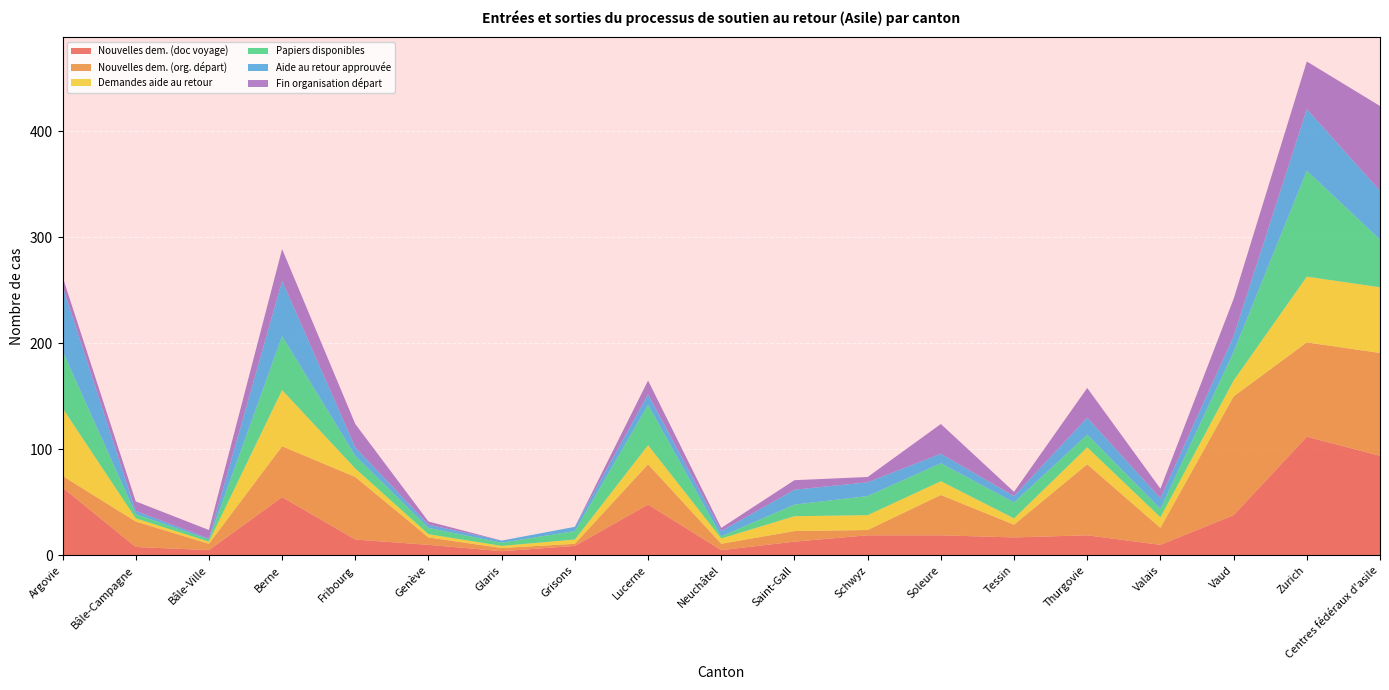

Reading left to right, extract all data points from this chart.

Nouvelles dem. (doc voyage): Argovie=64	Bâle-Campagne=8	Bâle-Ville=5	Berne=55	Fribourg=15	Genève=10	Glaris=4	Grisons=9	Lucerne=48	Neuchâtel=5	Saint-Gall=13	Schwyz=19	Soleure=19	Tessin=17	Thurgovie=19	Valais=10	Vaud=38	Zurich=112	Centres fédéraux d'asile=94
Nouvelles dem. (org. départ): Argovie=11	Bâle-Campagne=24	Bâle-Ville=6	Berne=48	Fribourg=59	Genève=7	Glaris=3	Grisons=2	Lucerne=38	Neuchâtel=6	Saint-Gall=10	Schwyz=5	Soleure=38	Tessin=12	Thurgovie=67	Valais=16	Vaud=112	Zurich=89	Centres fédéraux d'asile=97
Demandes aide au retour: Argovie=64	Bâle-Campagne=3	Bâle-Ville=2	Berne=53	Fribourg=8	Genève=3	Glaris=2	Grisons=4	Lucerne=18	Neuchâtel=5	Saint-Gall=14	Schwyz=14	Soleure=13	Tessin=6	Thurgovie=16	Valais=10	Vaud=15	Zurich=62	Centres fédéraux d'asile=62
Papiers disponibles: Argovie=54	Bâle-Campagne=4	Bâle-Ville=2	Berne=51	Fribourg=12	Genève=6	Glaris=3	Grisons=8	Lucerne=38	Neuchâtel=2	Saint-Gall=11	Schwyz=18	Soleure=17	Tessin=15	Thurgovie=12	Valais=8	Vaud=27	Zurich=100	Centres fédéraux d'asile=45
Aide au retour approuvée: Argovie=61	Bâle-Campagne=3	Bâle-Ville=1	Berne=52	Fribourg=8	Genève=3	Glaris=2	Grisons=4	Lucerne=10	Neuchâtel=5	Saint-Gall=14	Schwyz=13	Soleure=9	Tessin=6	Thurgovie=16	Valais=10	Vaud=15	Zurich=58	Centres fédéraux d'asile=46
Fin organisation départ: Argovie=9	Bâle-Campagne=9	Bâle-Ville=8	Berne=30	Fribourg=22	Genève=3	Glaris=0	Grisons=0	Lucerne=13	Neuchâtel=3	Saint-Gall=9	Schwyz=5	Soleure=28	Tessin=4	Thurgovie=28	Valais=9	Vaud=35	Zurich=45	Centres fédéraux d'asile=80